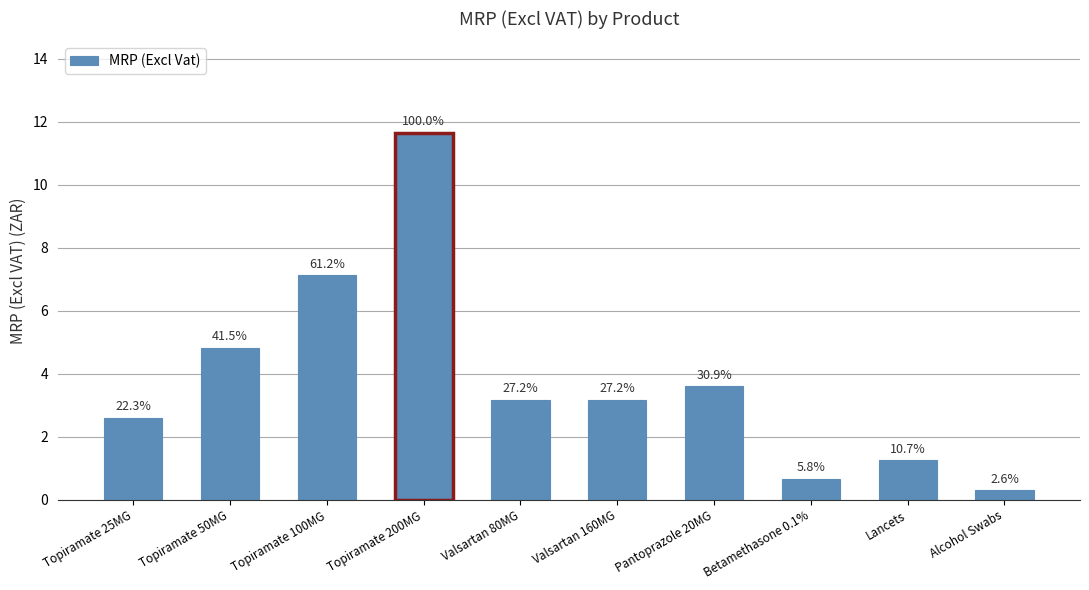

List the labels in order of value, largest first.

Topiramate 200MG, Topiramate 100MG, Topiramate 50MG, Pantoprazole 20MG, Valsartan 80MG, Valsartan 160MG, Topiramate 25MG, Lancets, Betamethasone 0.1%, Alcohol Swabs